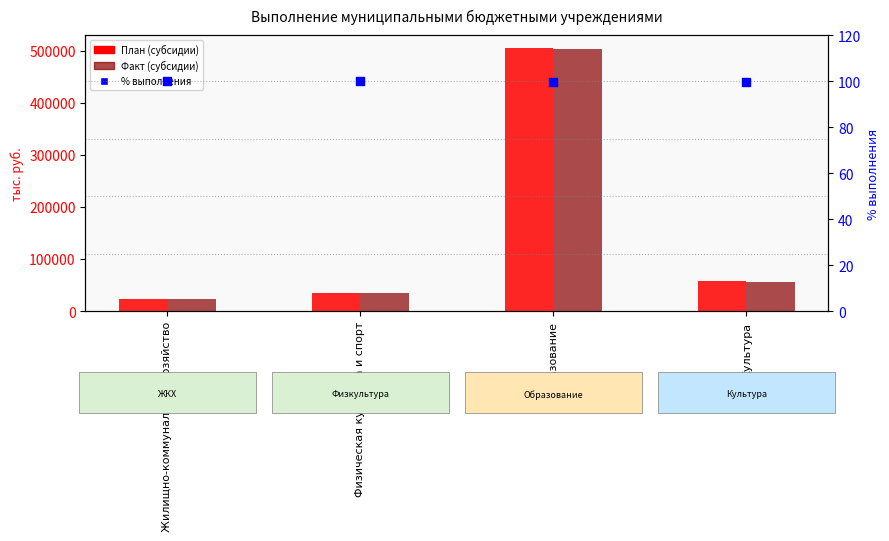

At which category is the sum across all series the highest?

Образование